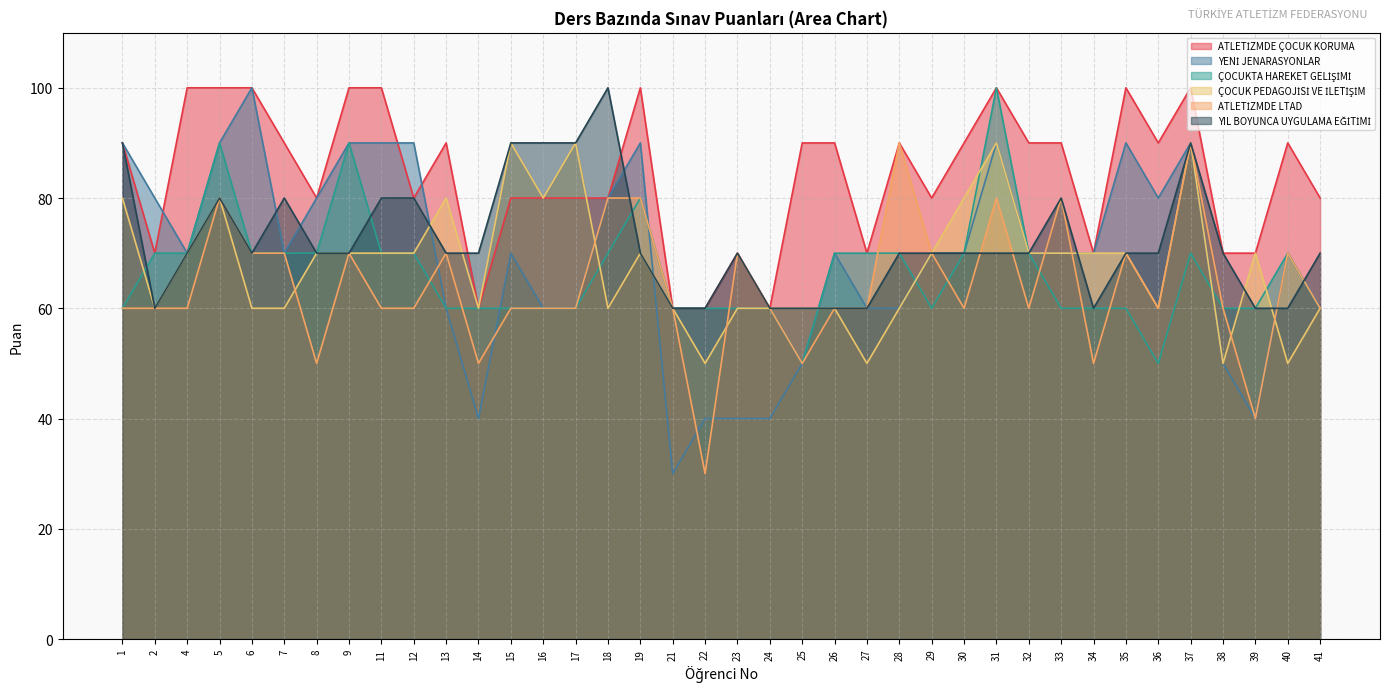

What is the sum of the ATLETİZMDE LTAD values at 18 and 24?

140